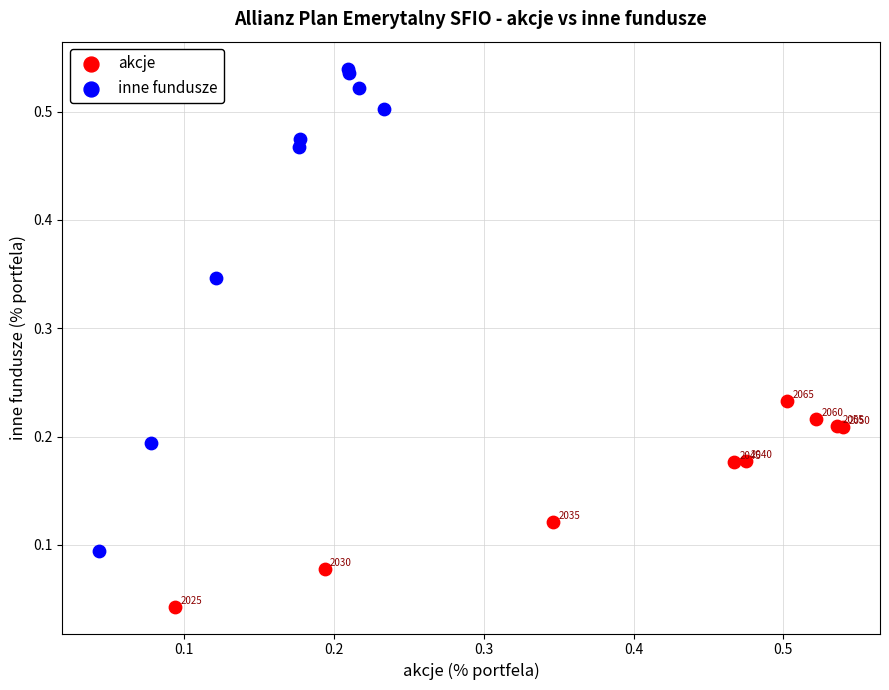

Which series reaches the minimum Y coordinate?

akcje